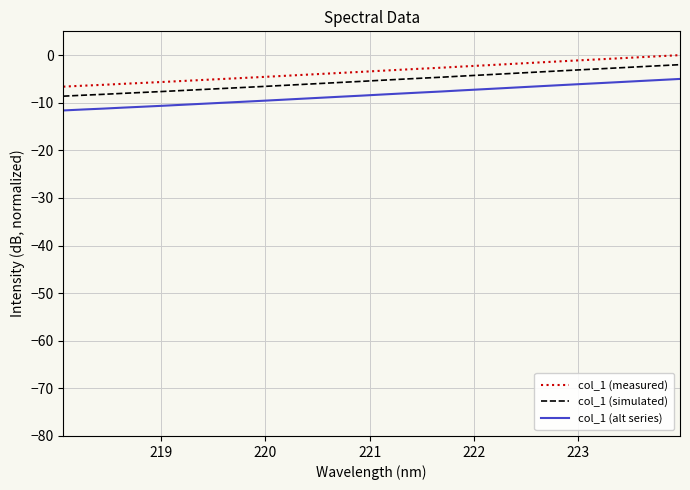

What is the difference between the maximum and minimum values in the col_1 (alt series) series?

6.6